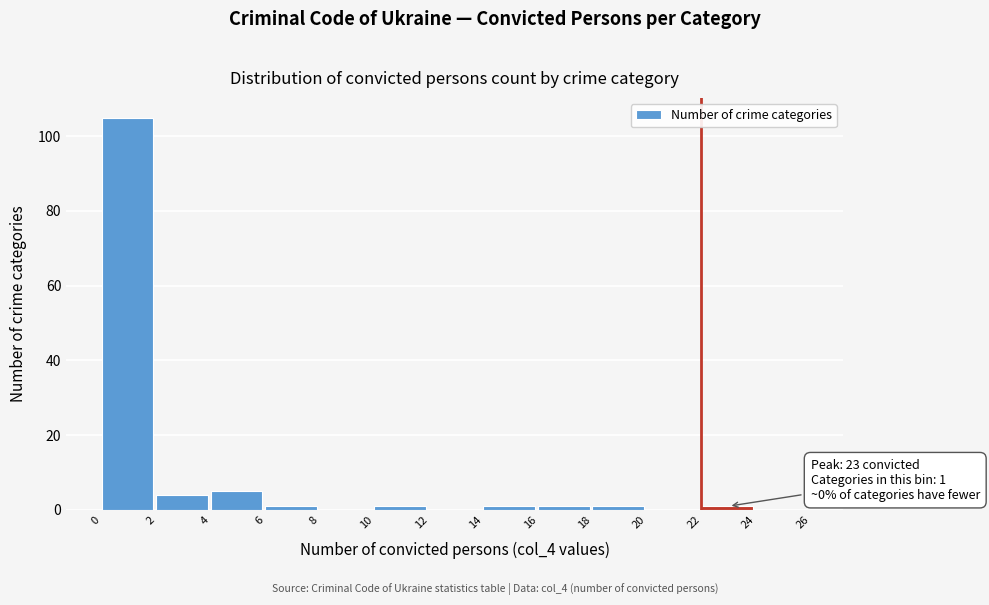

Over which range of the x-axis is the bar tallest?

0 to 2